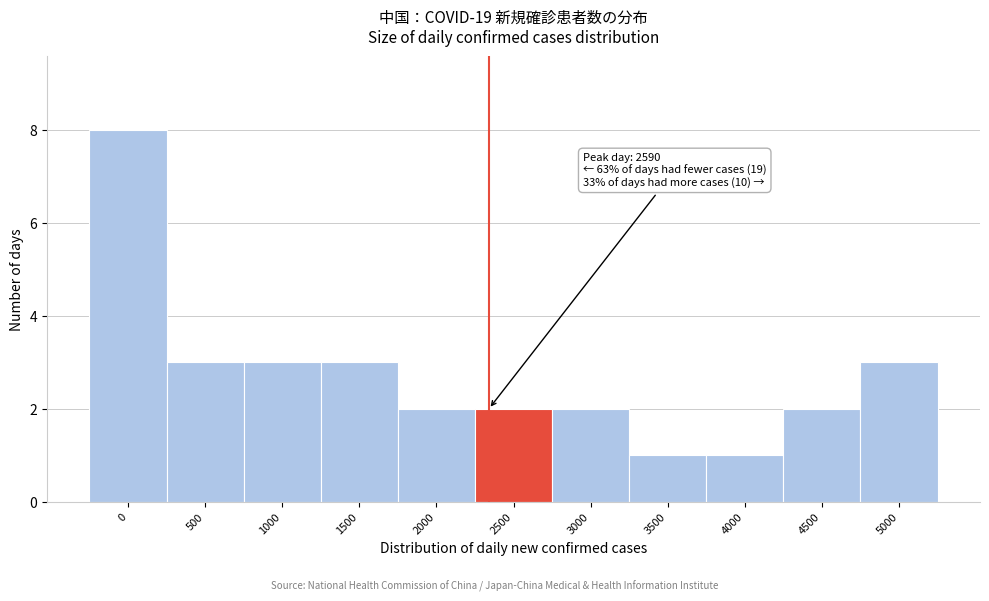

Reading left to right, extract all data points from this chart.

8	3	3	3	2	2	2	1	1	2	3